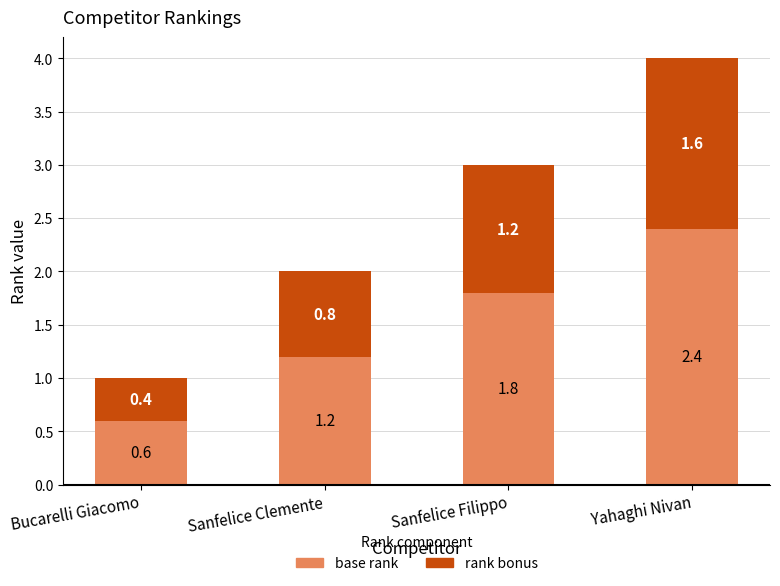

What value does the base rank series have at Bucarelli Giacomo?

0.6